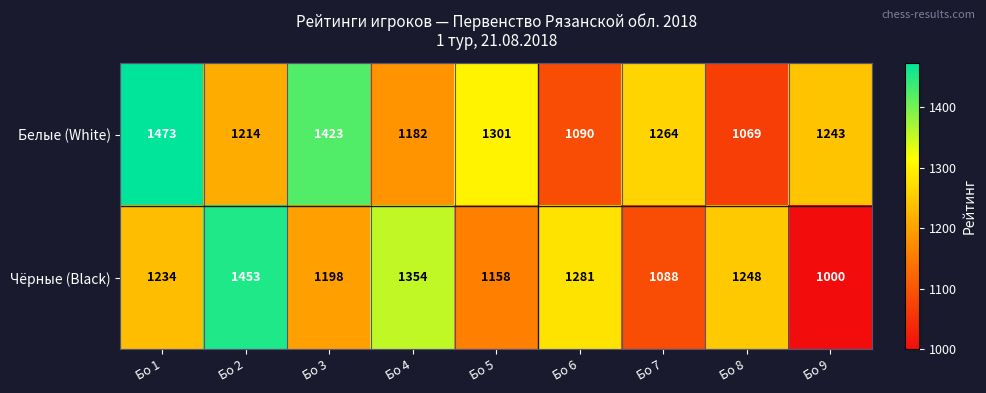

Read the Белые (White) value at Бо 6.

1090